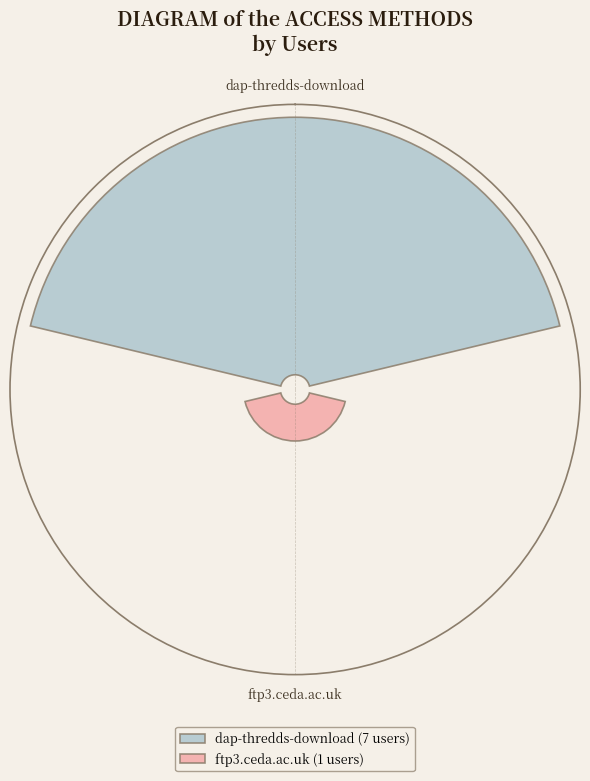

To the nearest percent, what is the average slice percentage?

50%